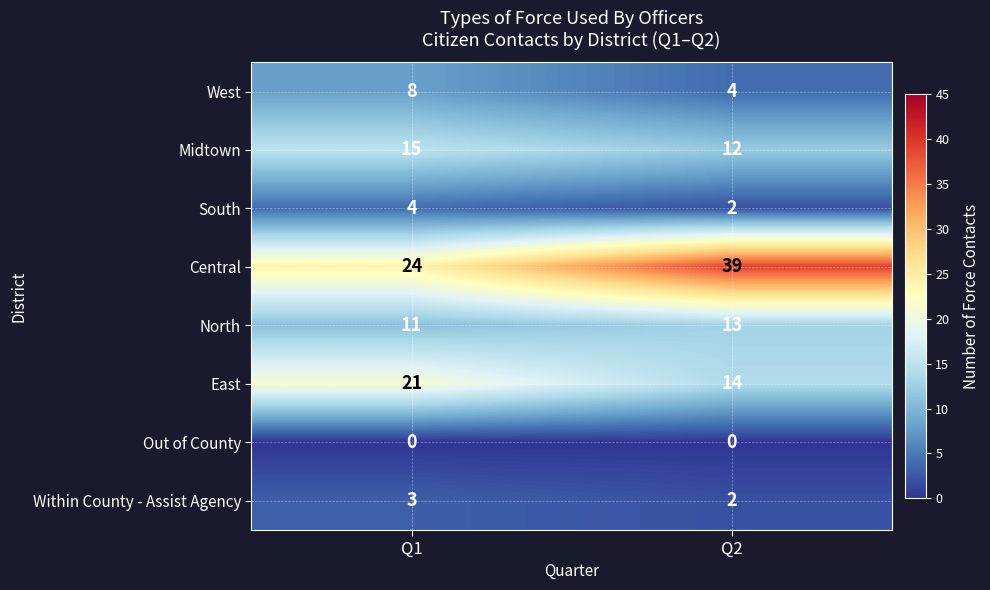

What is the approximate value of North at Q2?

13